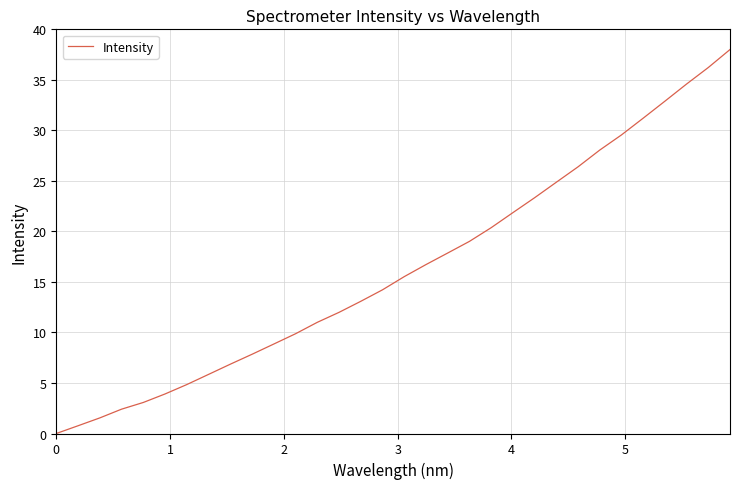

What is the difference between the maximum and minimum values?

38.0